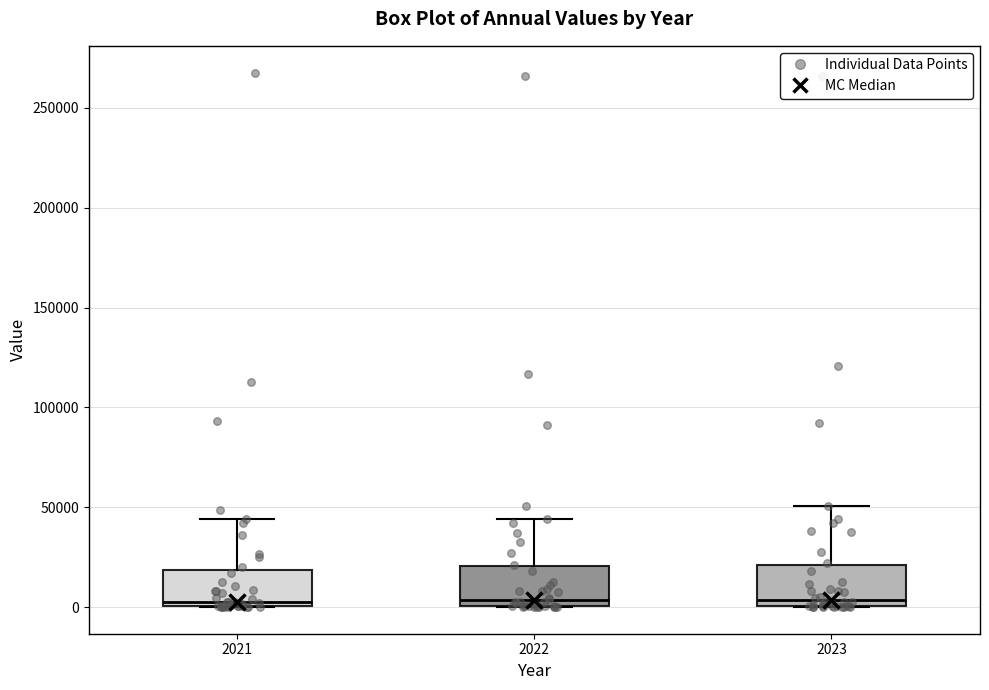

Reading left to right, transcribe this box plot: for each box, give where its median line is, the range the box spans, and where its two whiskers end, as read against the y-axis. The values are not printed on the chart, so give them approximately, as read against the axis.

2021: median 0 (just above the box's lower edge), box 0 to 20000, whiskers 0 to 45000
2022: median 5000, box 0 to 20000, whiskers 0 to 45000
2023: median 5000, box 0 to 20000, whiskers 0 to 50000